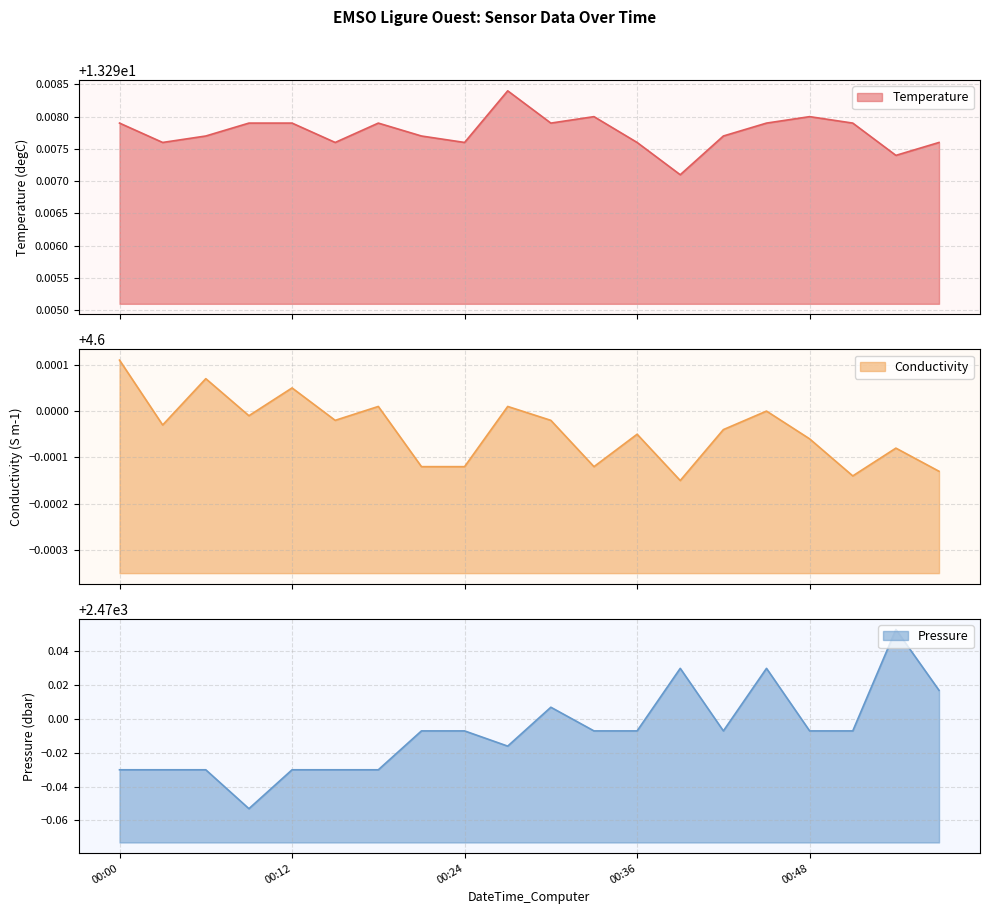

Reading left to right, extract all data points from this chart.

Temperature: 13.3	13.3	13.3	13.3	13.3	13.3	13.3	13.3	13.3	13.3	13.3	13.3	13.3	13.3	13.3	13.3	13.3	13.3	13.3	13.3
Conductivity: 4.6	4.6	4.6	4.6	4.6	4.6	4.6	4.6	4.6	4.6	4.6	4.6	4.6	4.6	4.6	4.6	4.6	4.6	4.6	4.6
Pressure: 2470.0	2470.0	2470.0	2469.9	2470.0	2470.0	2470.0	2470.0	2470.0	2470.0	2470.0	2470.0	2470.0	2470.0	2470.0	2470.0	2470.0	2470.0	2470.1	2470.0